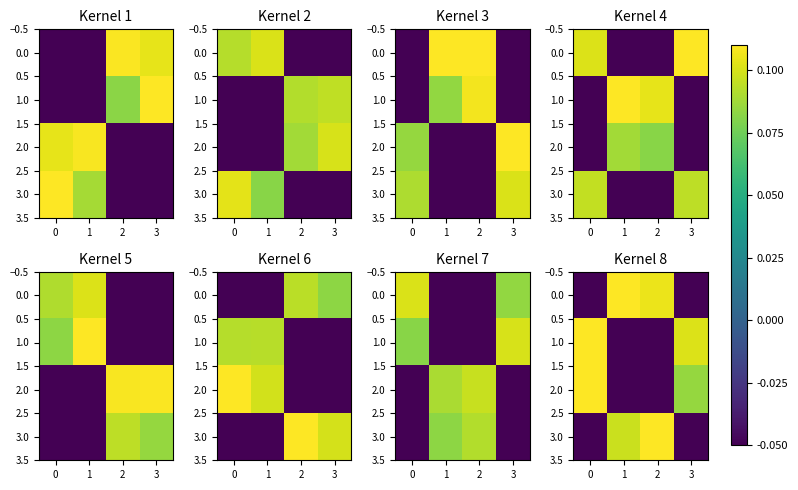

Rank the series at 2 from lowest to highest value.

2.0, 1.0, 0.0, 3.0